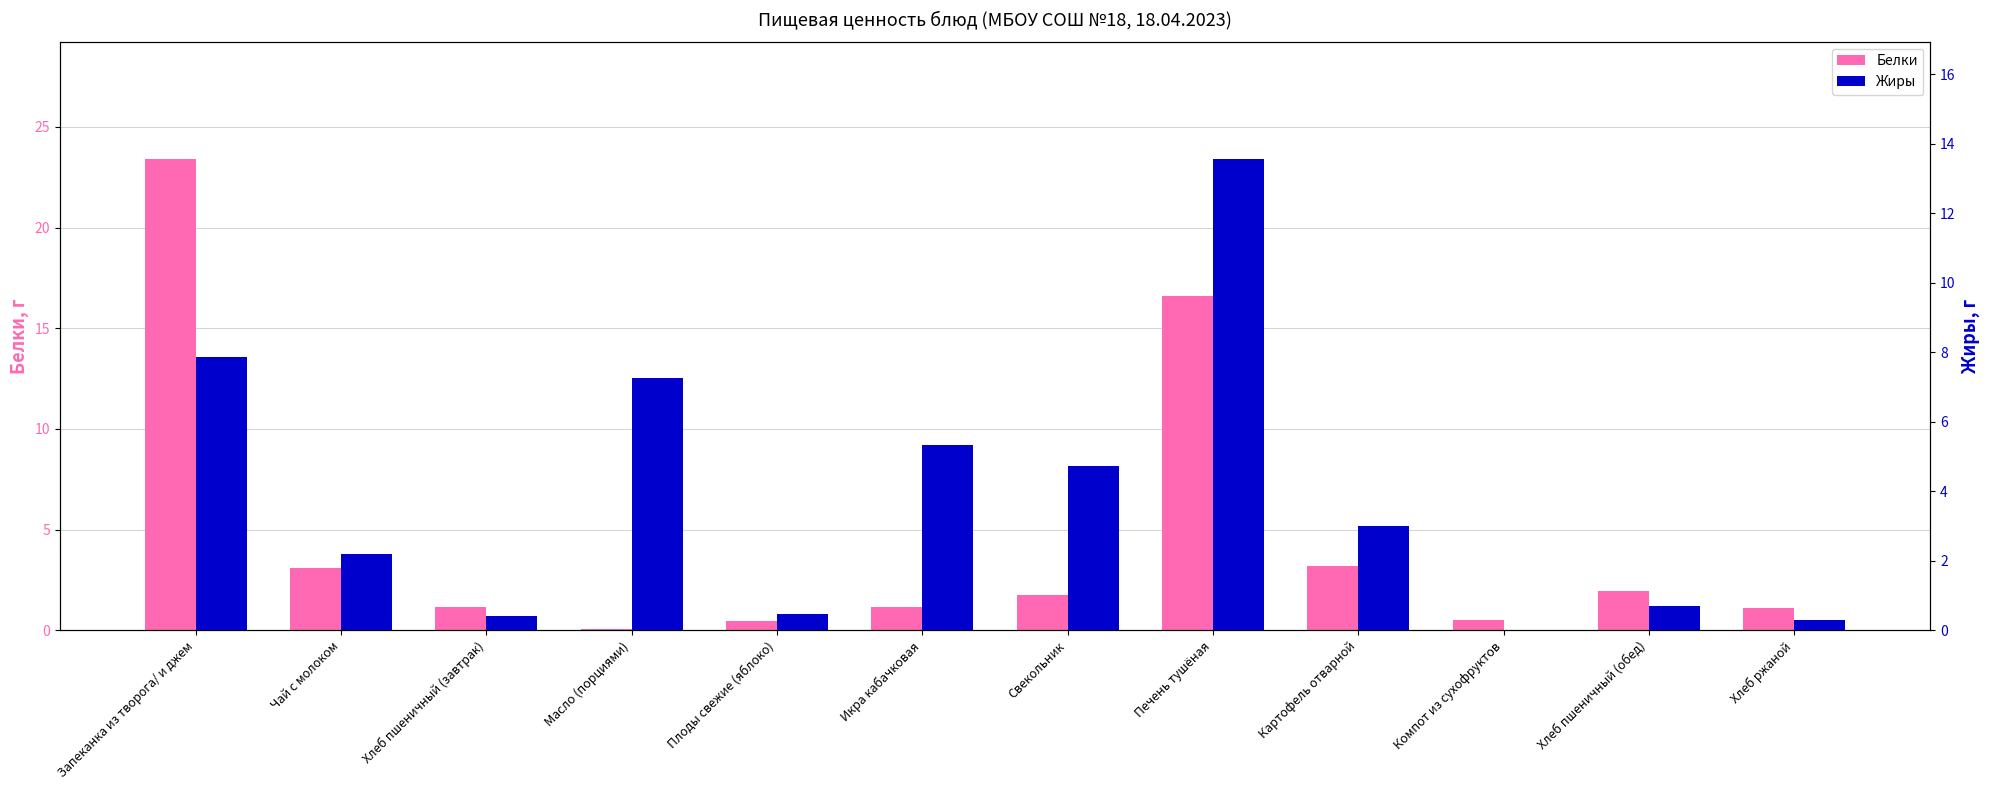

Where does the Жиры series first go above 3?

Запеканка из творога/ и джем